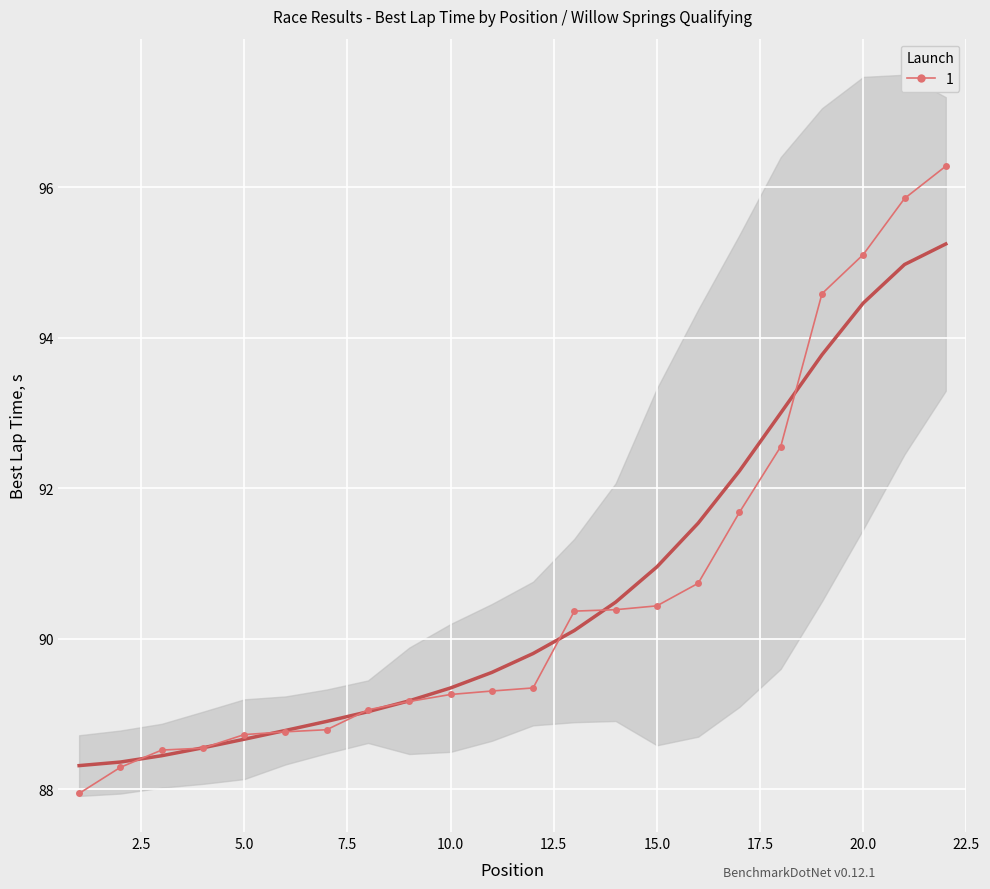

Which category has the highest value across all series?

22